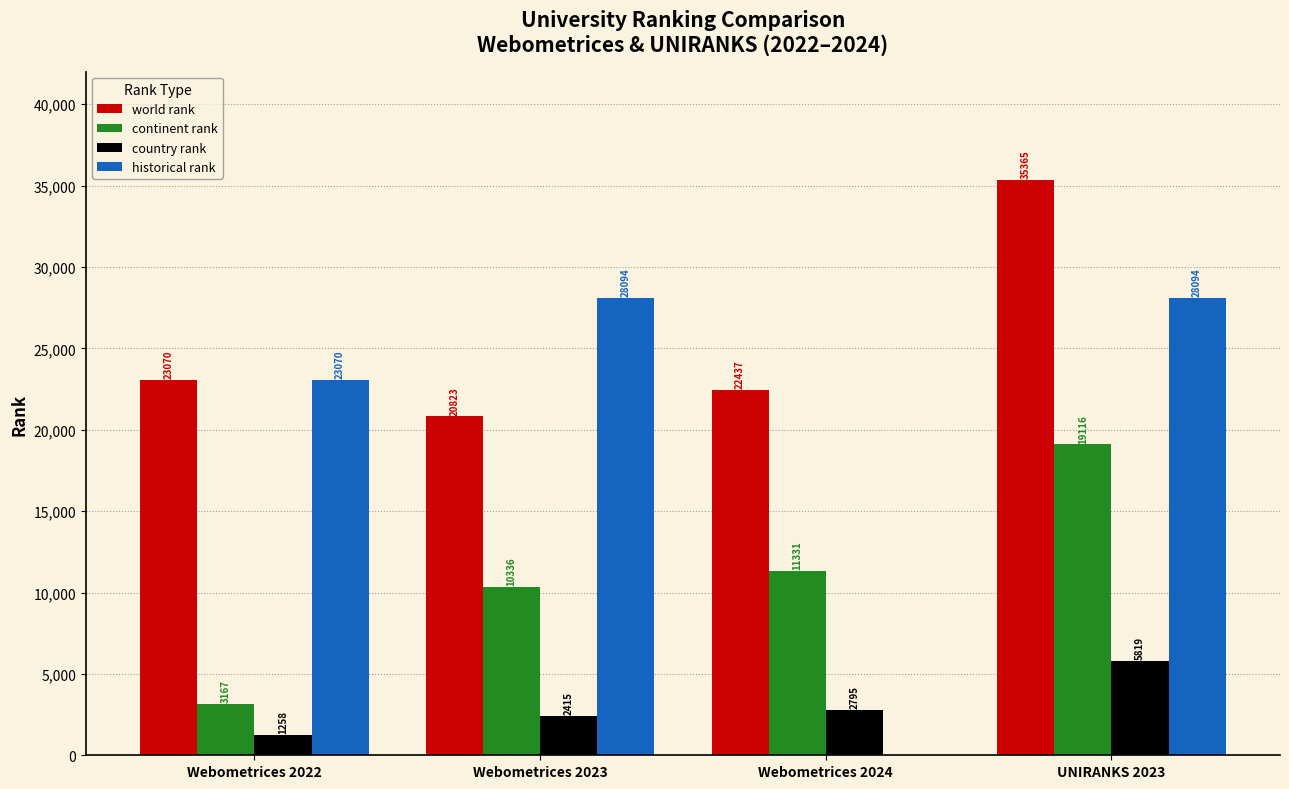

The world rank series shows 51512.4 at UNIRANKS 2023. True or false?

False